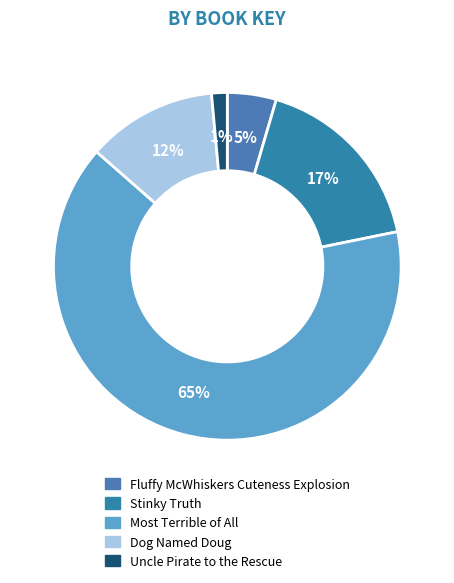

Is there any slice that represents more than half of the pie?

Yes